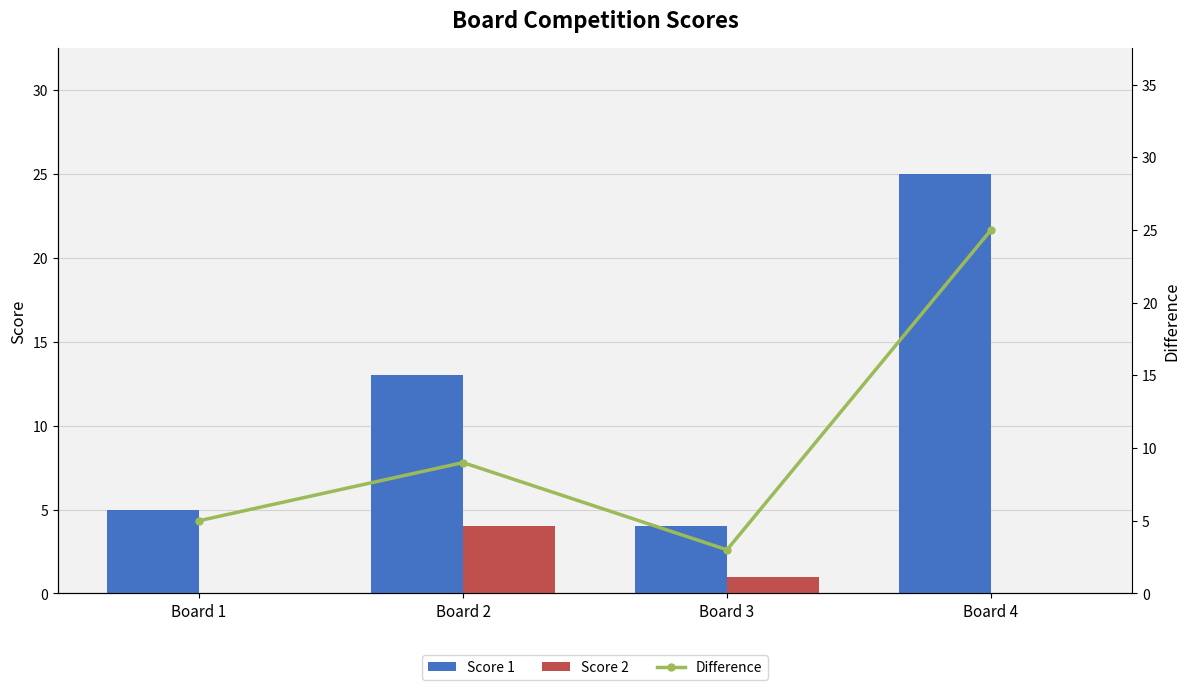

What is the difference between the Difference values at Board 4 and Board 2?

16